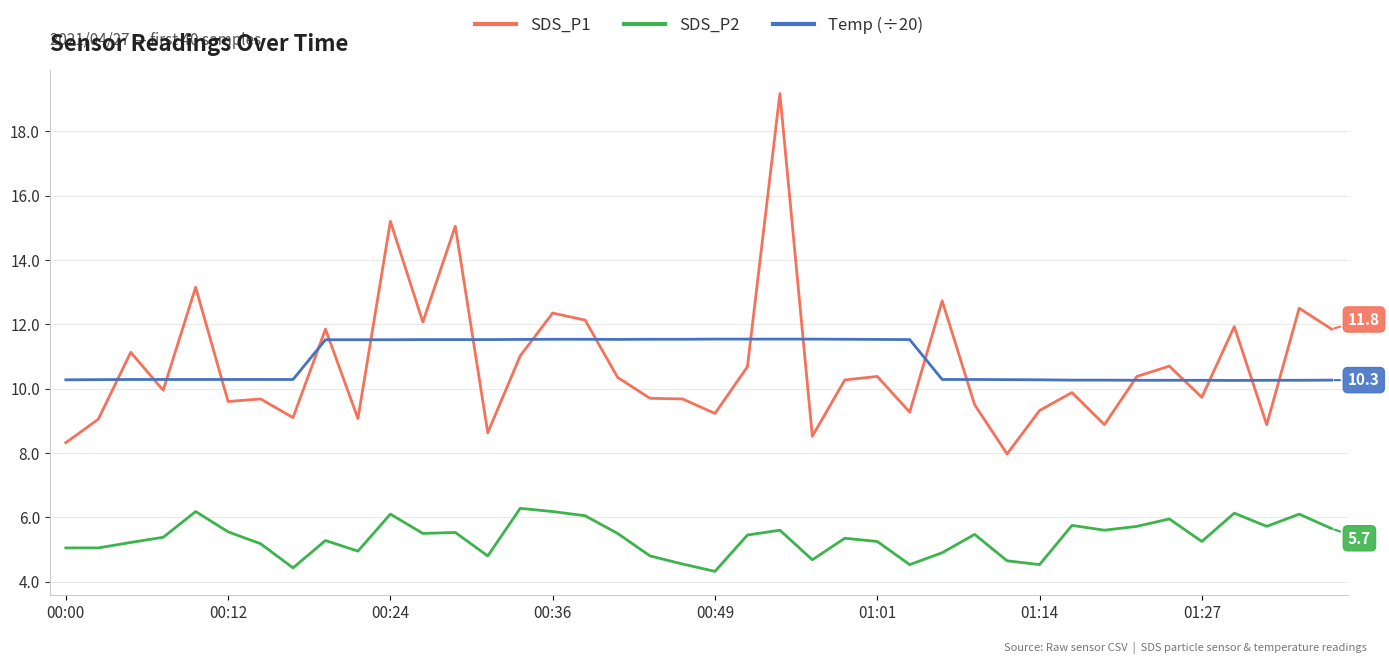

True or false: SDS_P2 and SDS_P1 cross at least once.

False